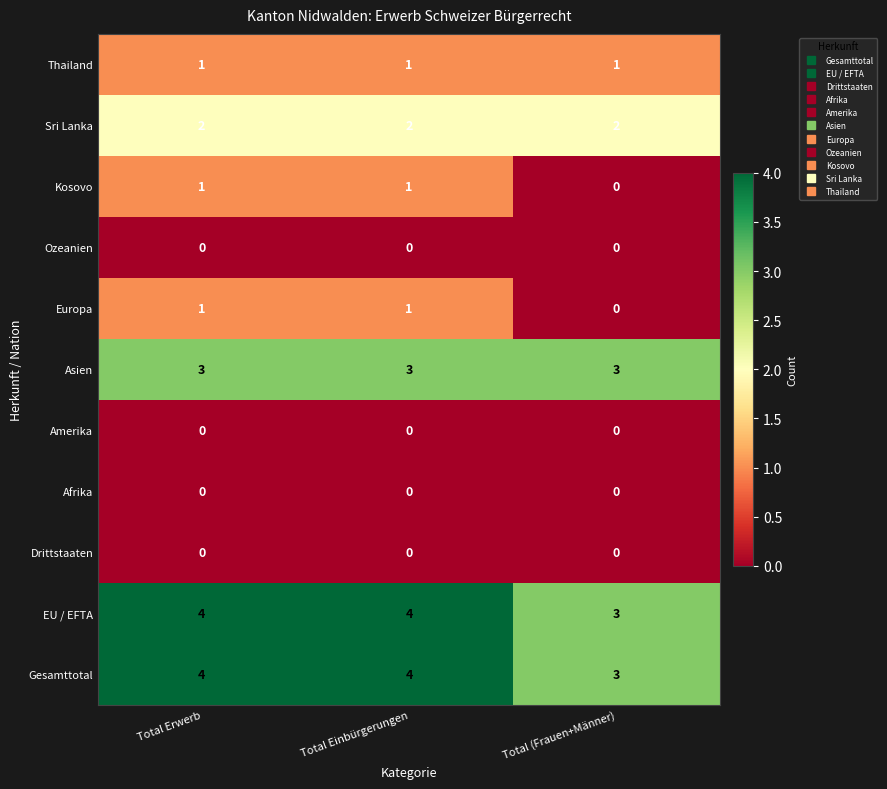

The value of Ozeanien at Total (Frauen+Männer) is 0. True or false?

True